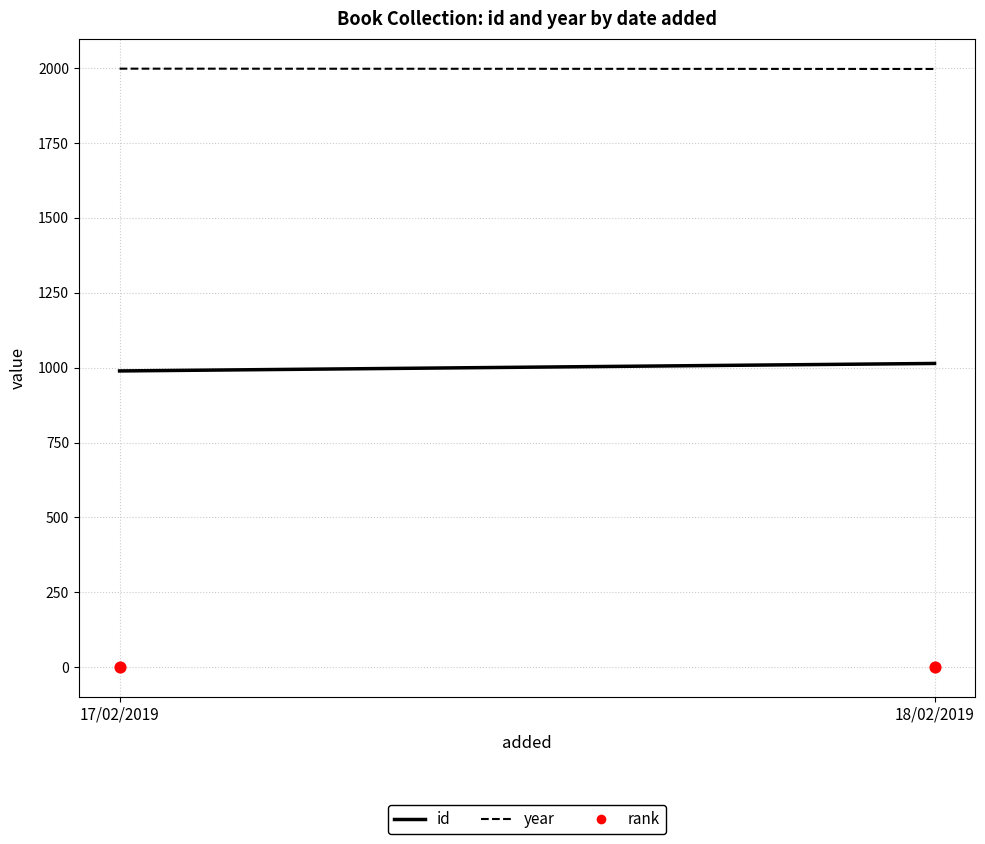

Which series contains the highest Y value?

year